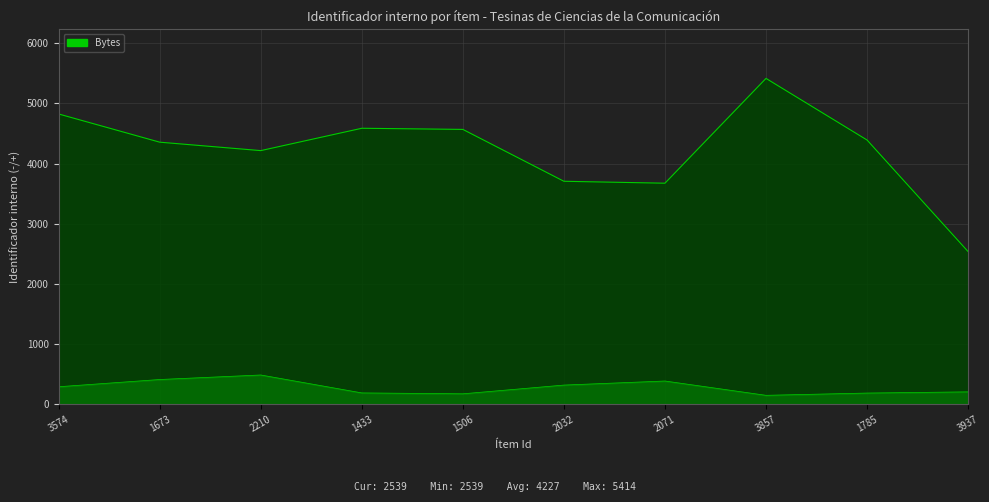

Reading left to right, extract all data points from this chart.

3574=4823	1673=4355	2210=4215	1433=4586	1506=4567	2032=3706	2071=3674	3857=5414	1785=4391	3937=2539